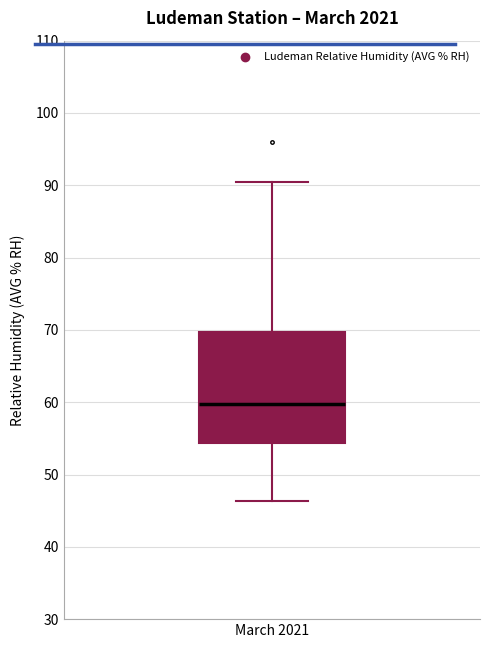

Transcribe this box plot: give where the median line is, the range the box spans, and where the two whiskers end, as read against the y-axis. The values are not printed on the chart, so give them approximately, as read against the axis.

median 60, box 54 to 70, whiskers 46 to 90